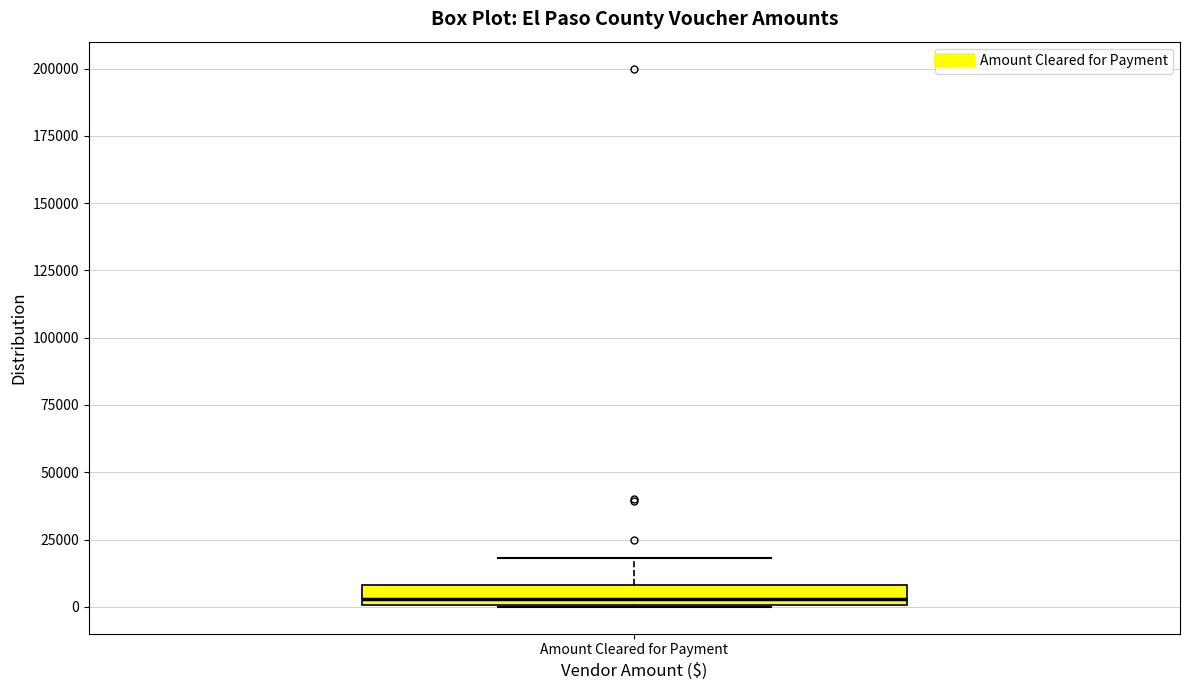

Where does the upper whisker of the box for Amount Cleared for Payment end on the y-axis? The values are not printed on the chart, so give them approximately, as read against the axis.

20000